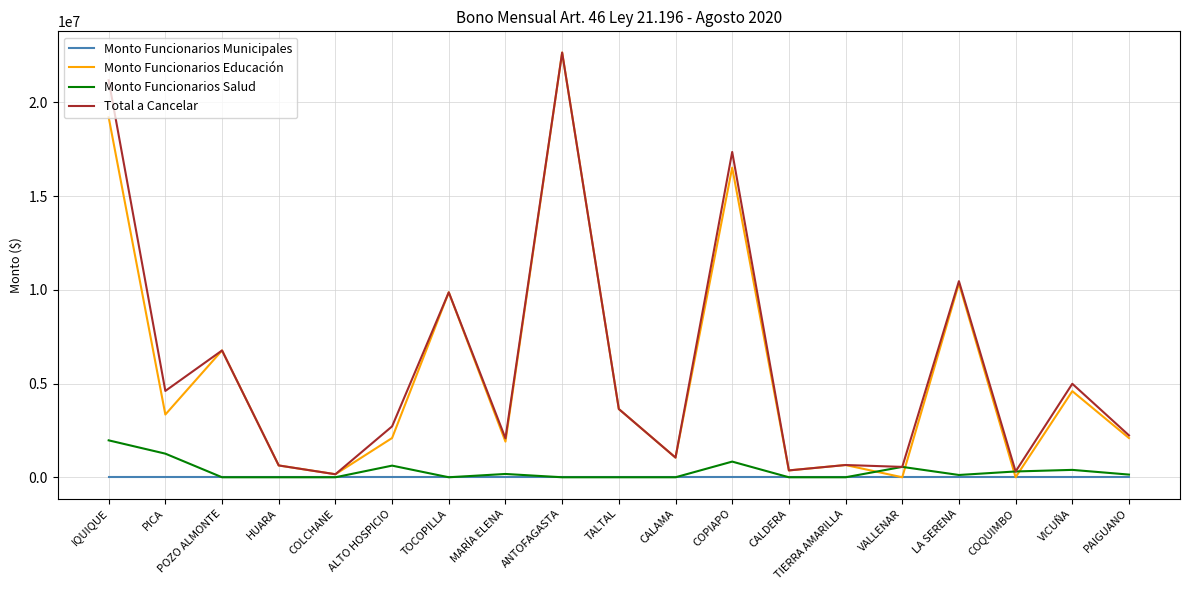

The value of Monto Funcionarios Educación at ANTOFAGASTA is 22662876. True or false?

True